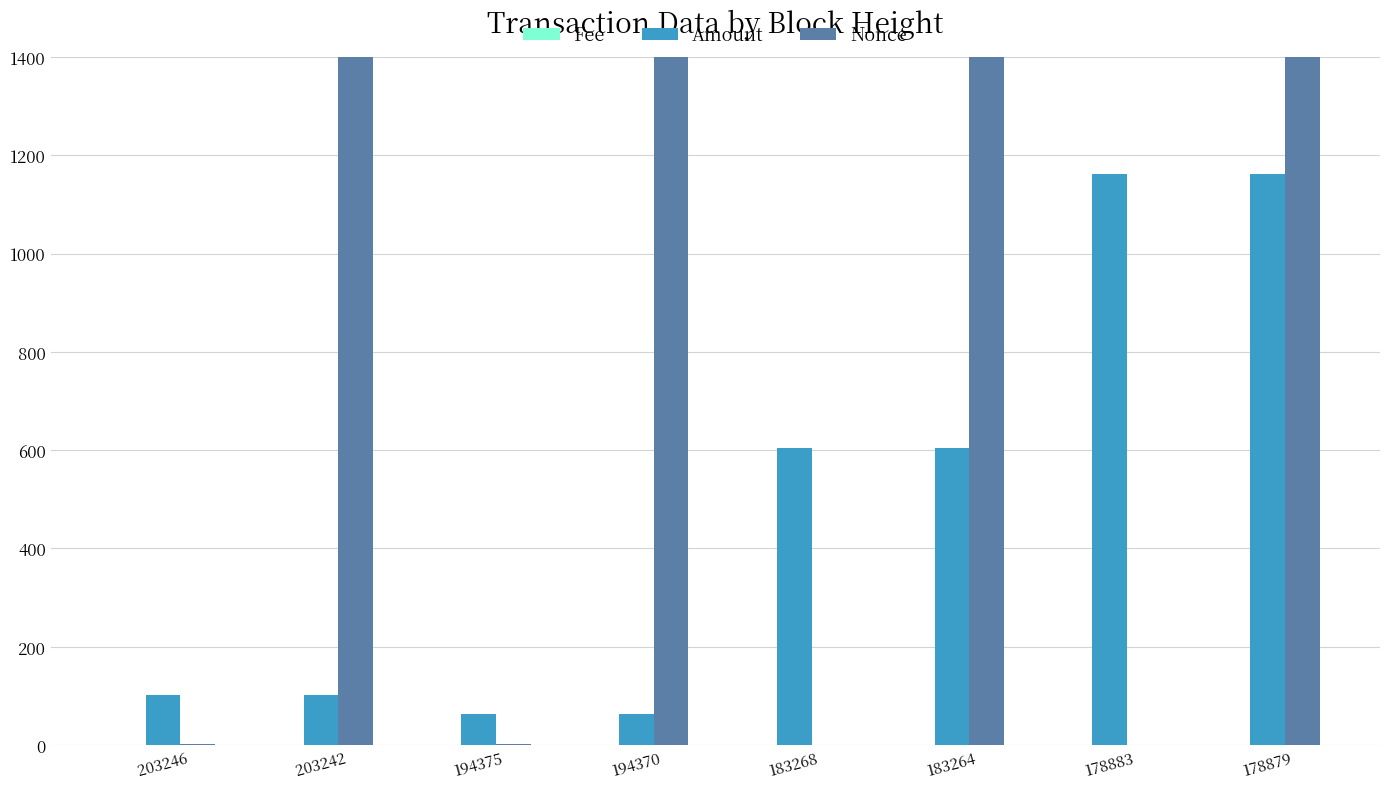

What is the difference between the maximum and second lowest values in the Amount series?

1099.2